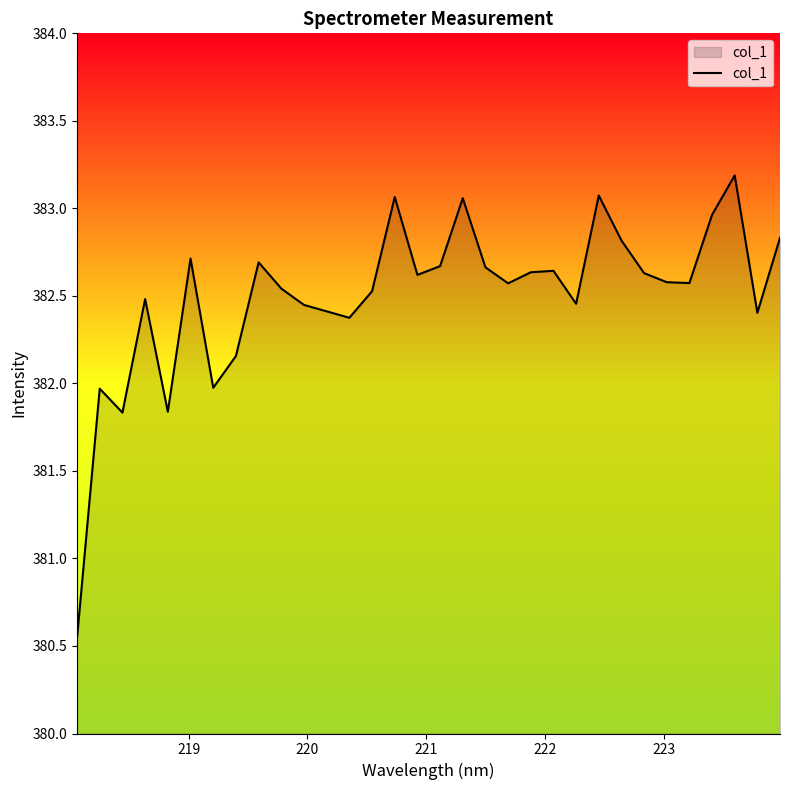

How many values exceed 382?

27